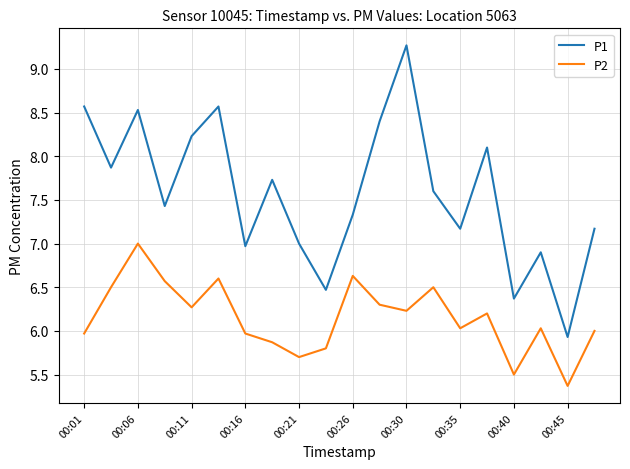

What is the difference between the second highest and second lowest values in the P1 series?

2.2